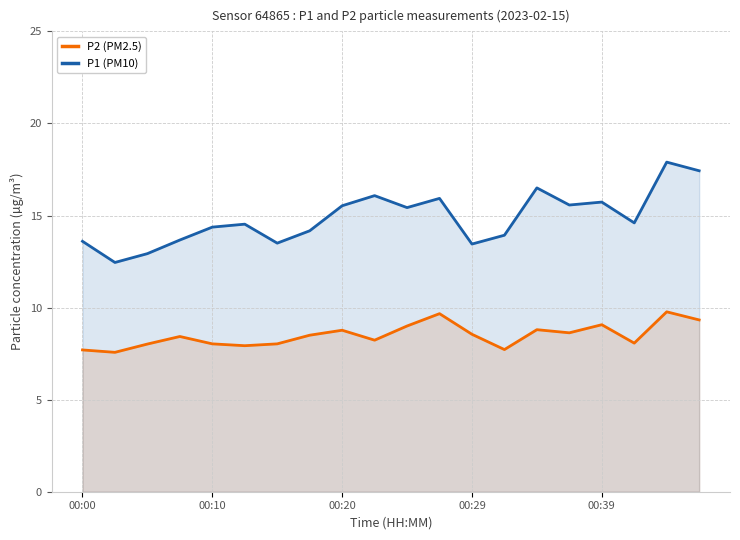

What is the value of the P1 (PM10) point at the 16th from the left?

15.6